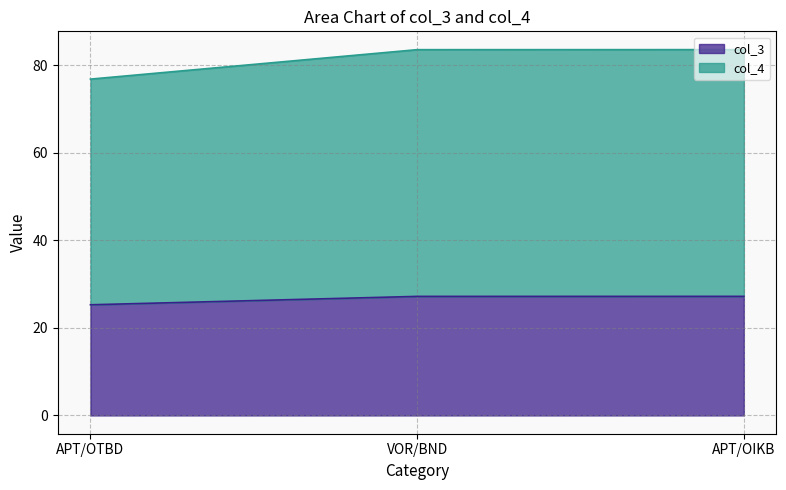

List the series in order of their overall mean, lowest first.

col_3, col_4